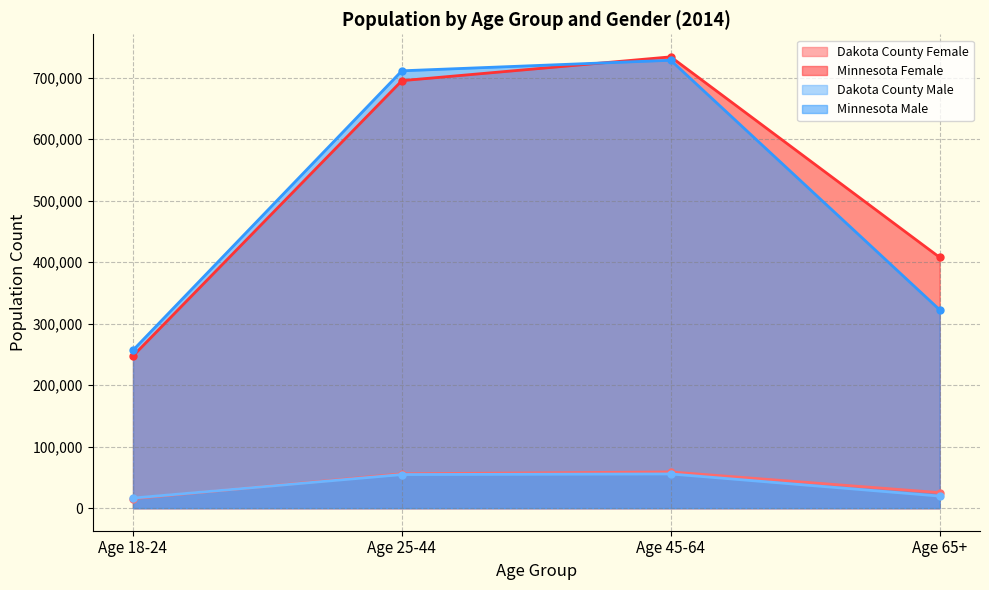

Read the Minnesota Female value at Age 65+.

407814